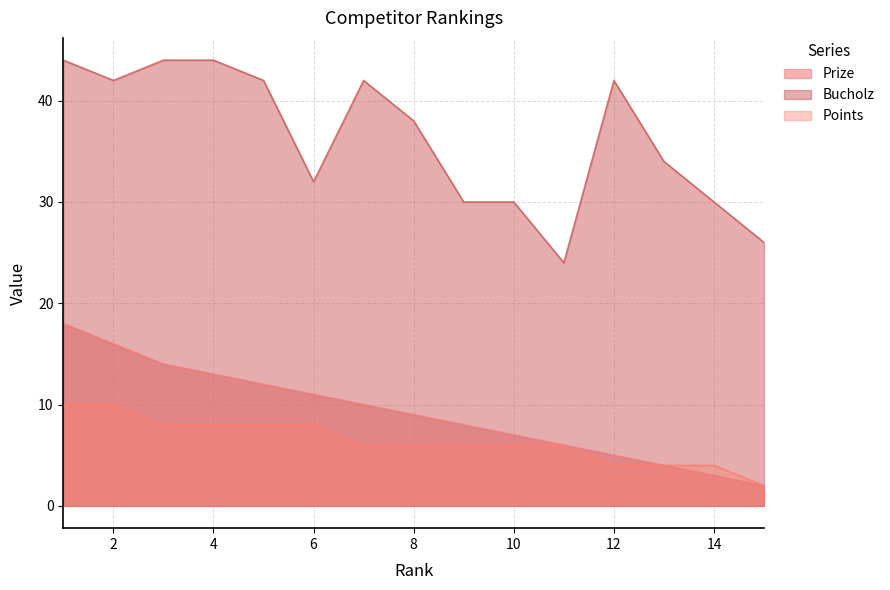

What is the average value of the Prize series?

9